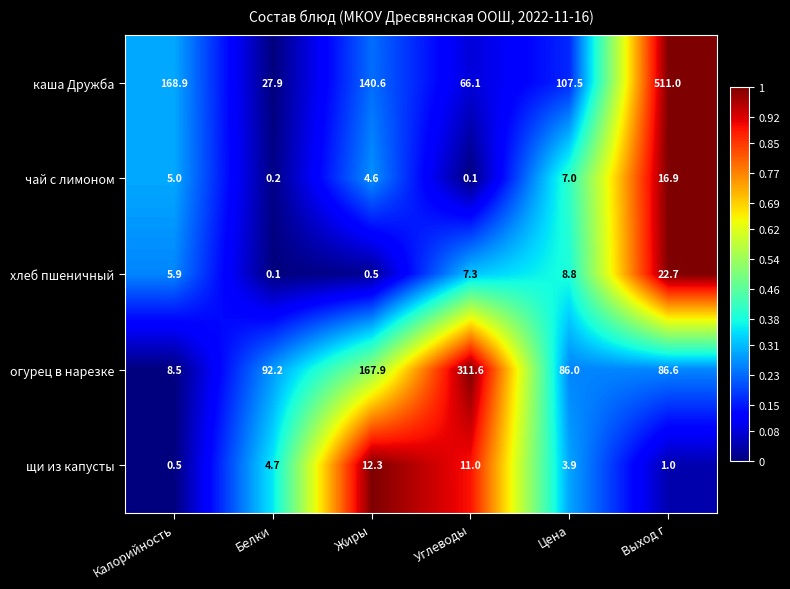

List the series in order of their peak value, lowest first.

щи из капусты, чай с лимоном, хлеб пшеничный, огурец в нарезке, каша Дружба